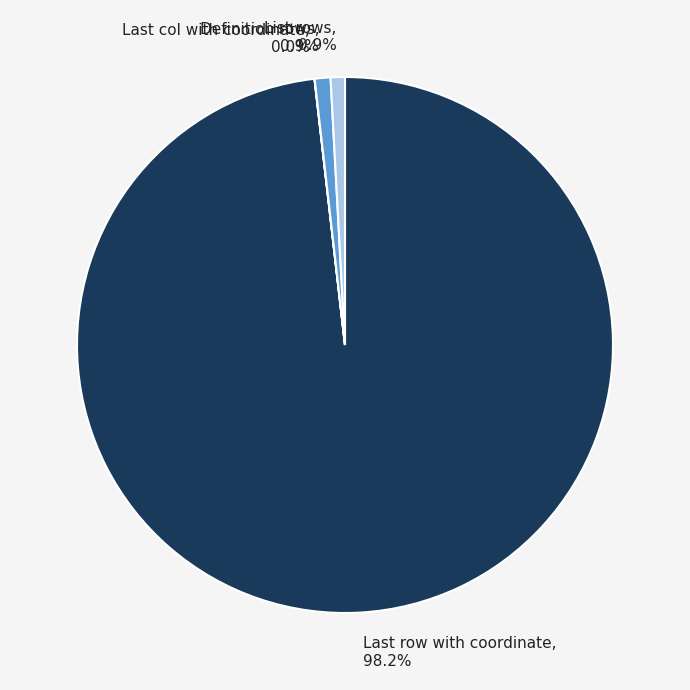

Which category has the biggest portion of the pie?

Last row with coordinate